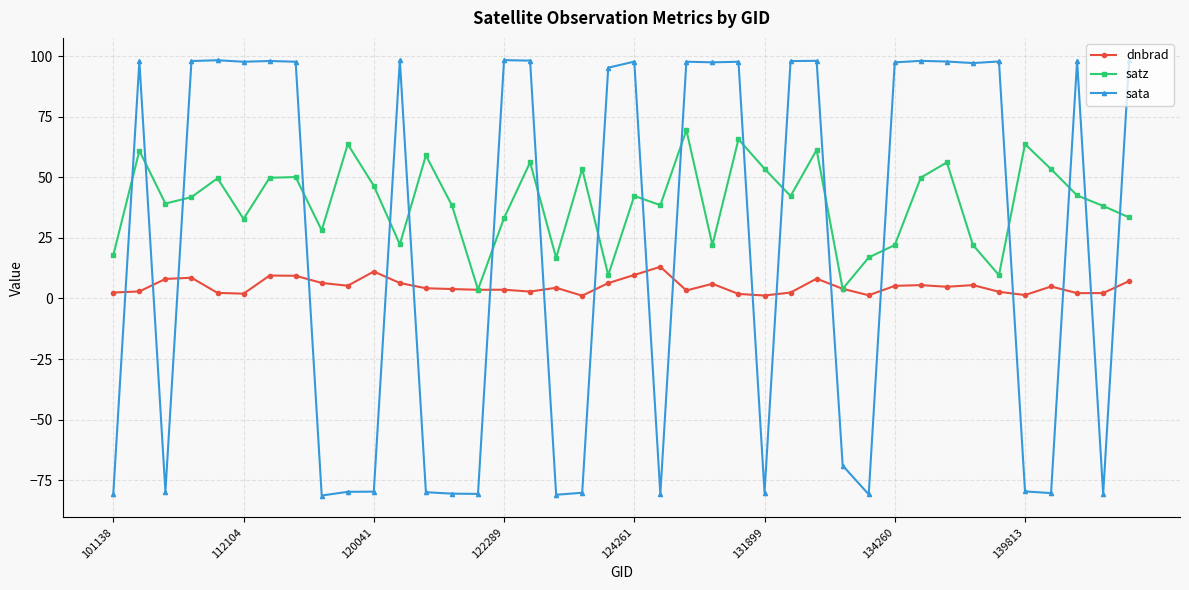

Which series has the largest range (max minus min)?

sata